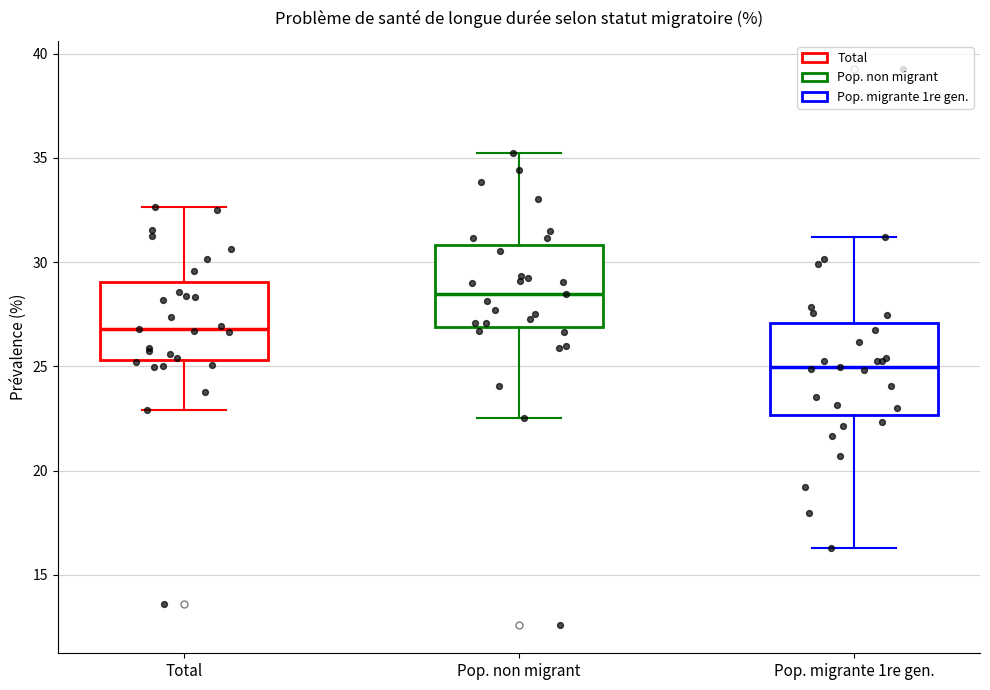

Reading left to right, read every box against the y-axis: the position of its median line, the range the box covers, and the ends of its whiskers. The values are not printed on the chart, so give them approximately, as read against the axis.

Total: median 27.0, box 25.5 to 29.0, whiskers 23.0 to 32.5
Pop. non migrant: median 28.5, box 27.0 to 31.0, whiskers 22.5 to 35.5
Pop. migrante 1re gen.: median 25.0, box 22.5 to 27.0, whiskers 16.5 to 31.0